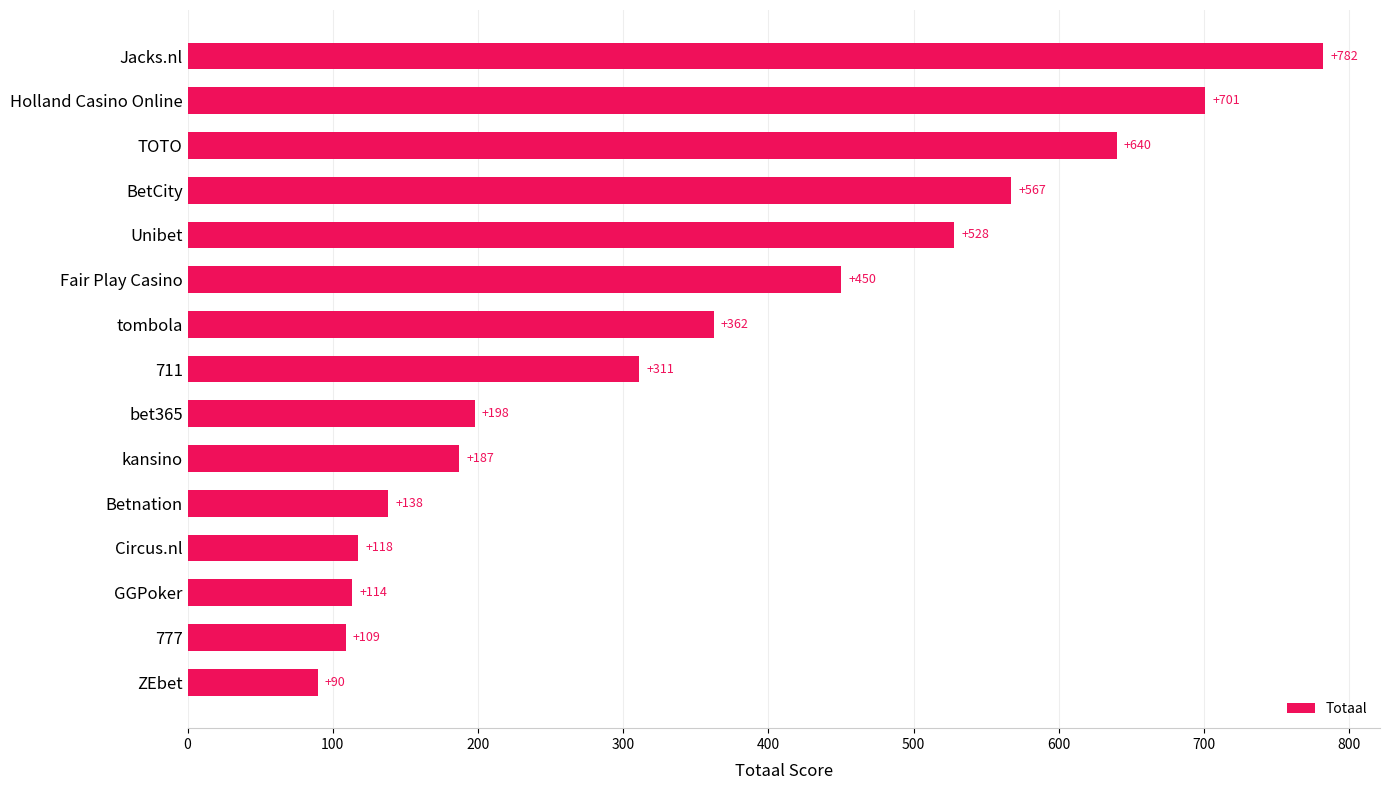

Which label corresponds to the largest value in the chart?

Jacks.nl